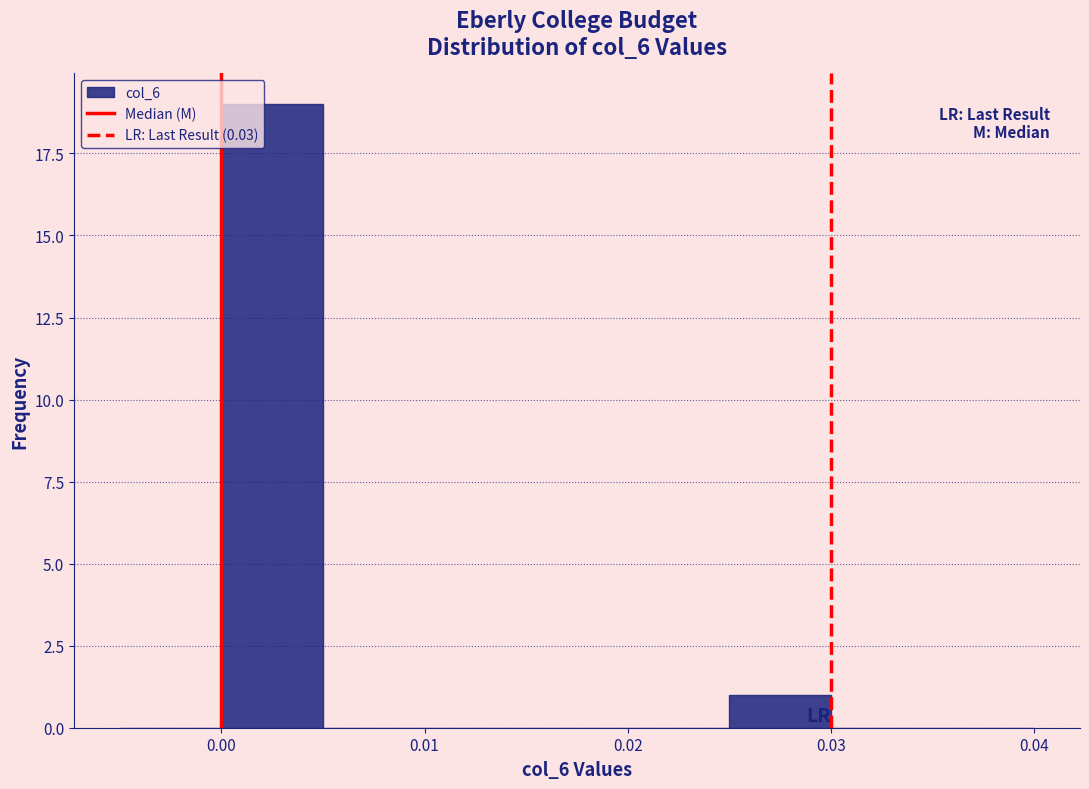

Over which range of the x-axis is the bar tallest?

0.000 to 0.005